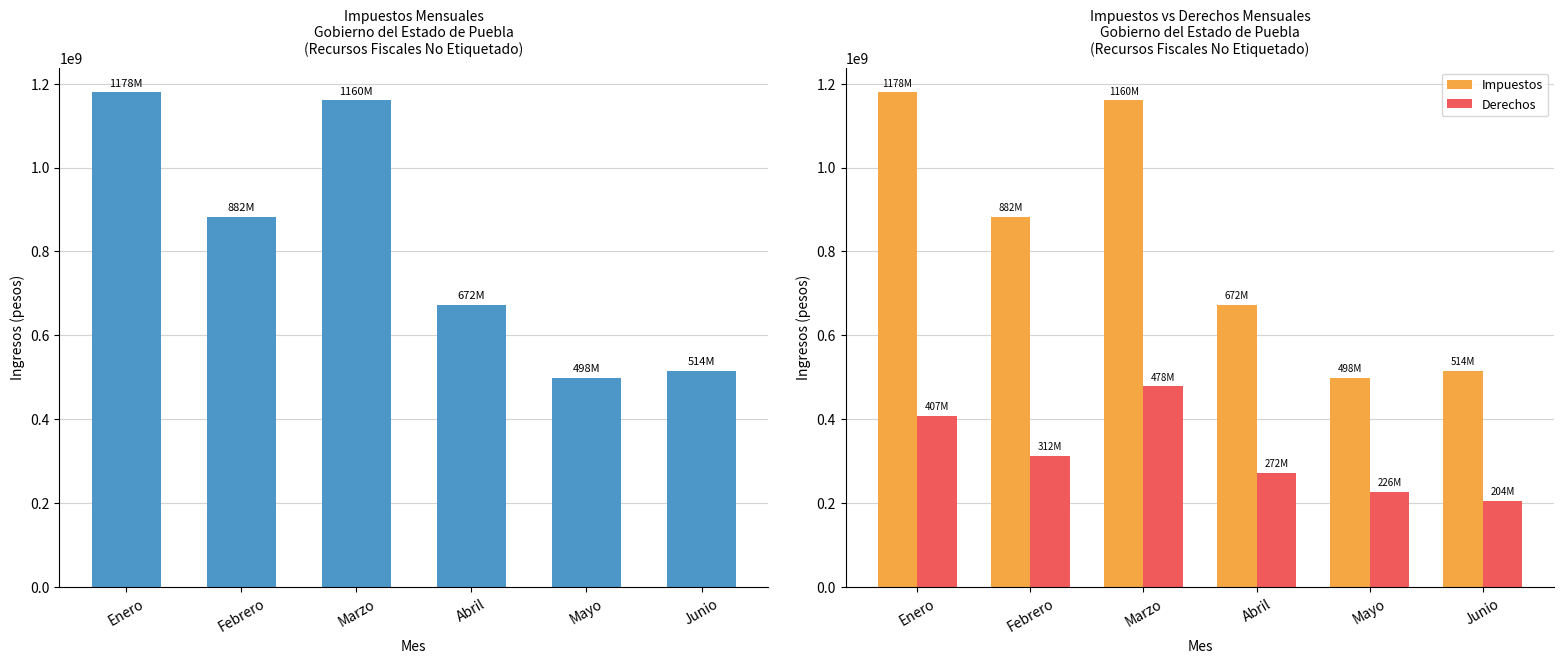

How many categories are shown in the chart?

6